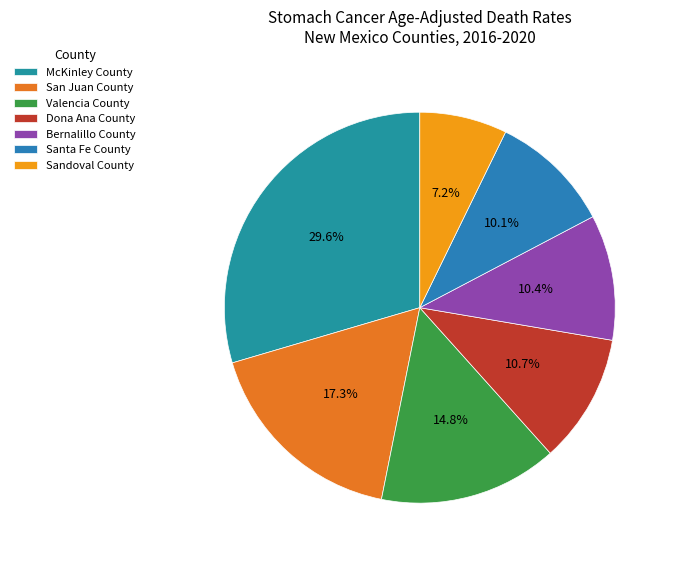

To the nearest percent, what percentage of the pie is McKinley County?

30%